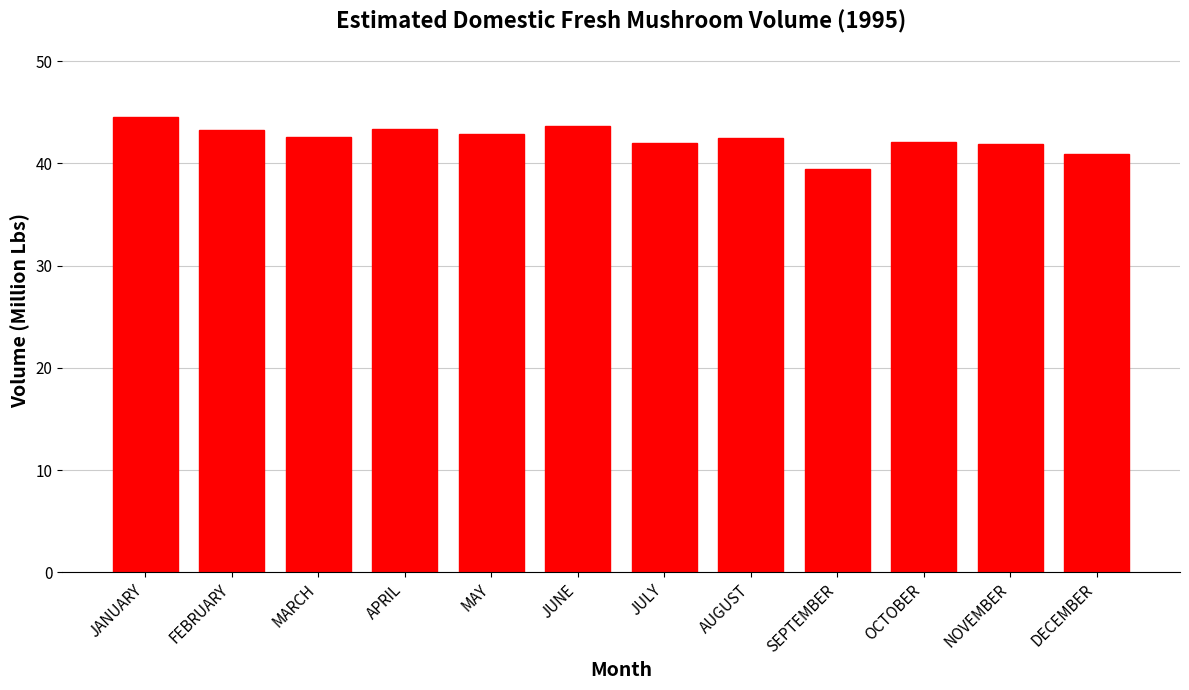

What is the difference between the maximum and minimum values?

5.0